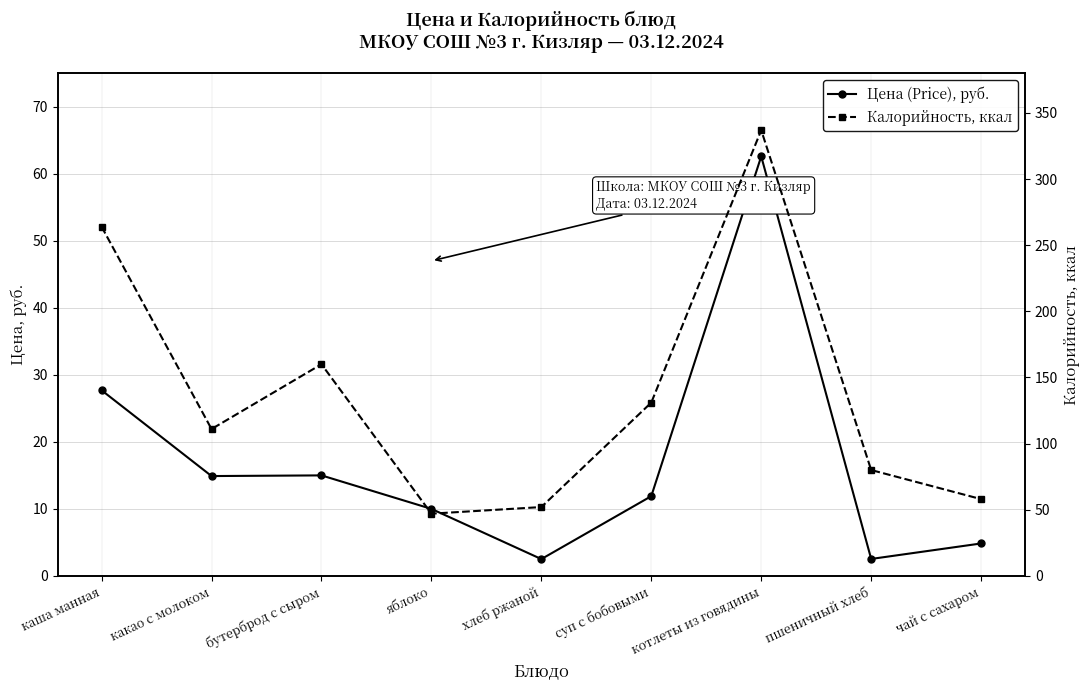

What value does the Калорийность, ккал series have at чай с сахаром?

58.0